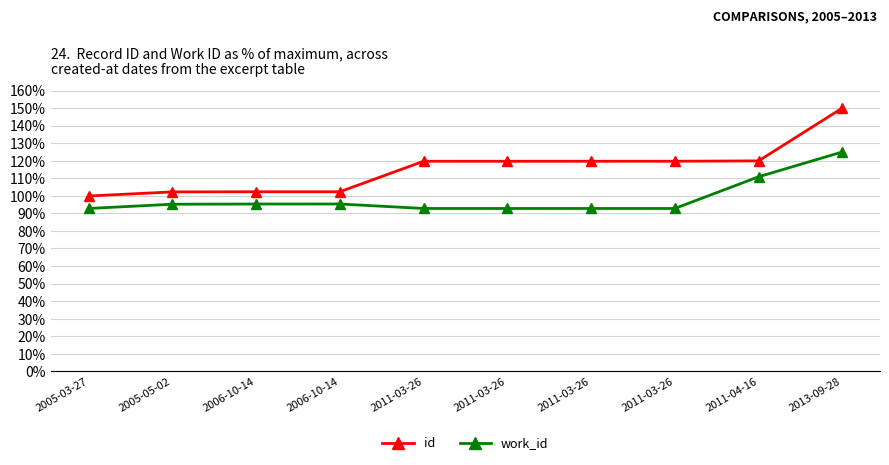

True or false: work_id and id intersect in this chart.

False